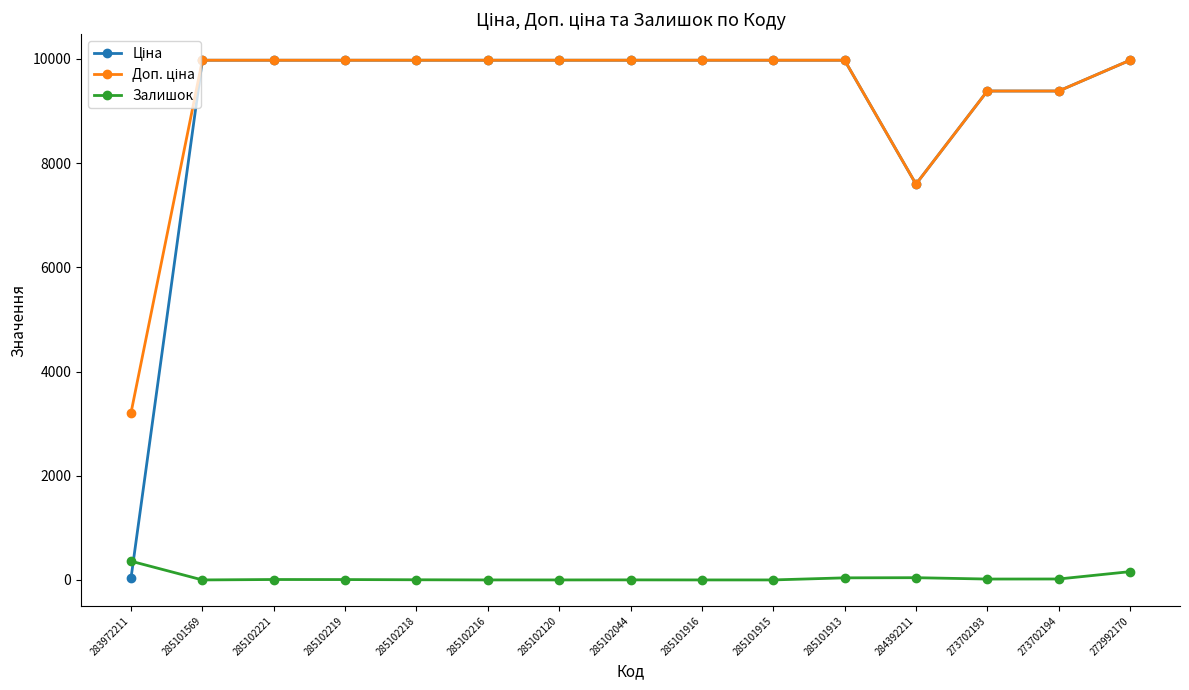

What is the total value across all series at 285101916?

19950.0